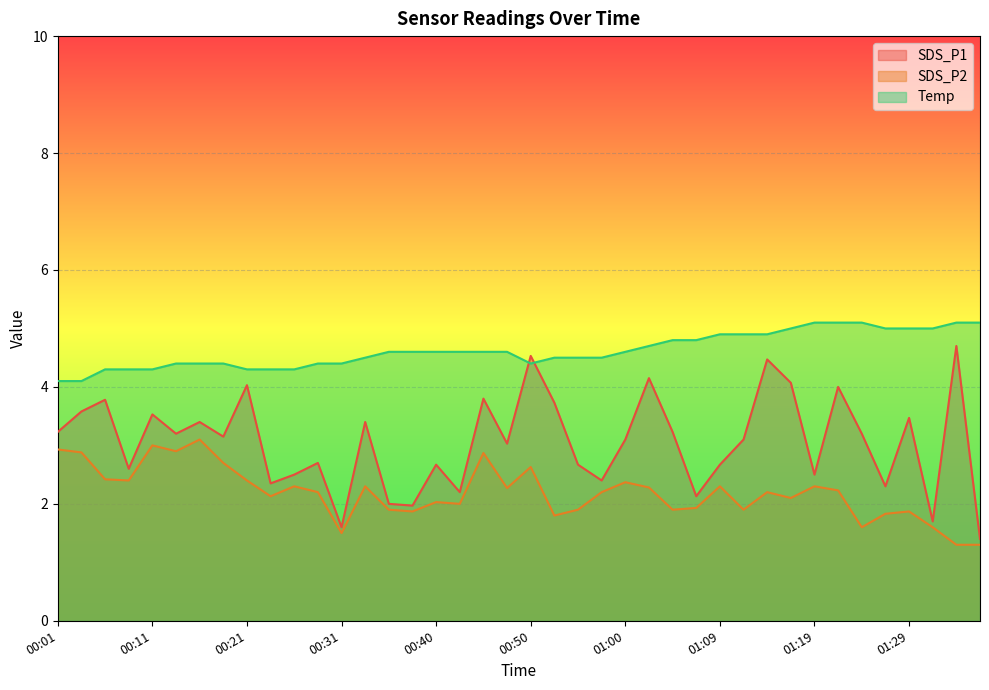

Which has a higher value, 00:40 or 01:00?

01:00